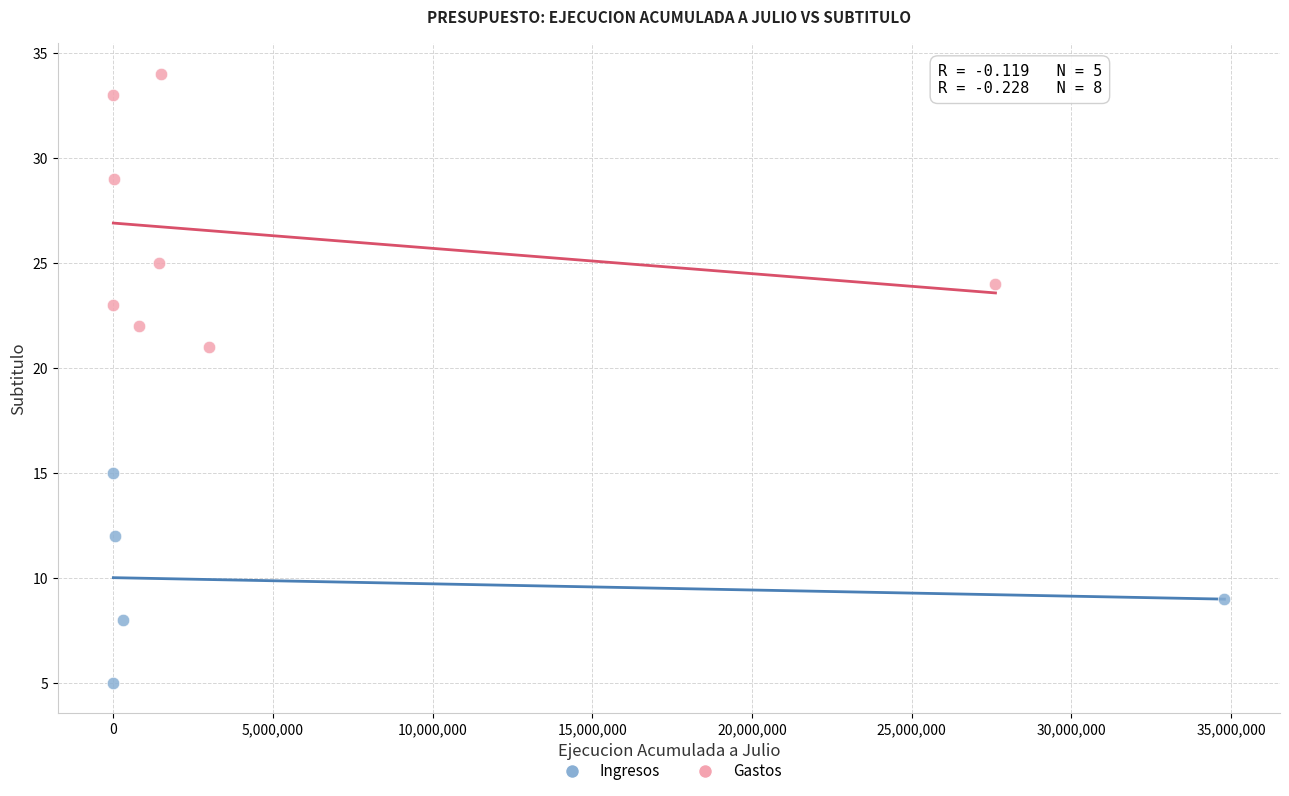

Which series has the widest spread of Y values?

Gastos